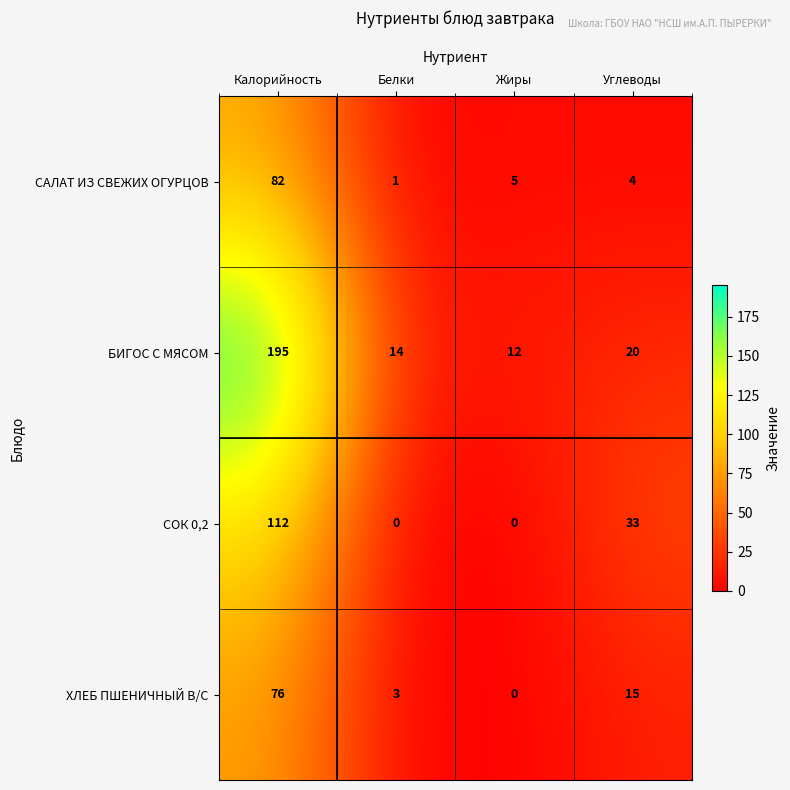

What is the maximum value shown in the chart?

195